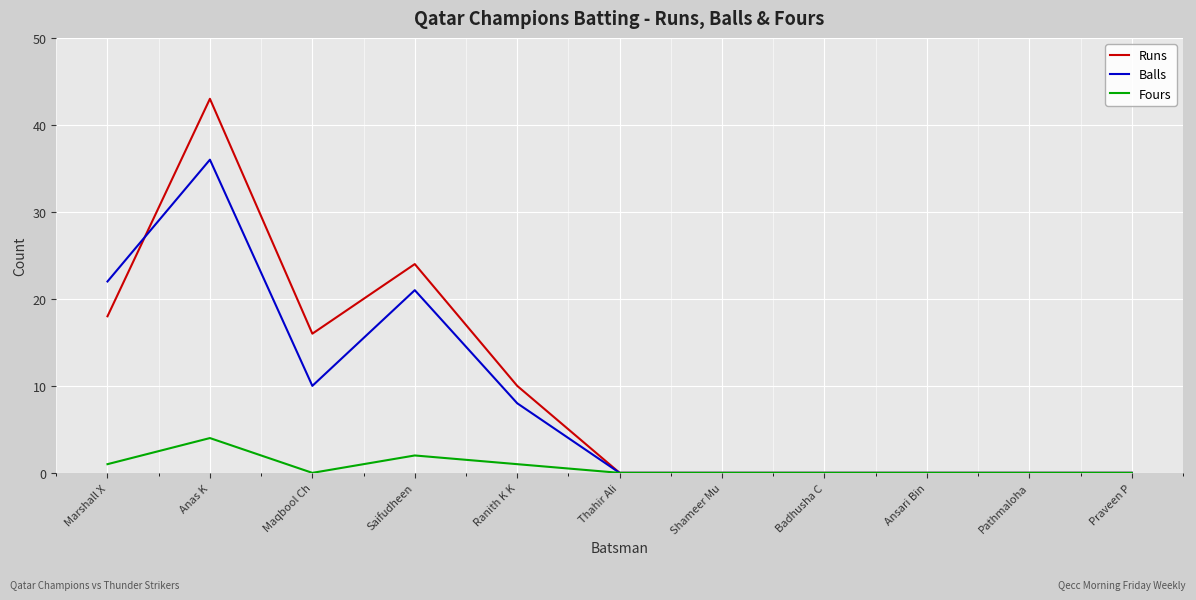

What is the total value across all series at Marshall X?

41